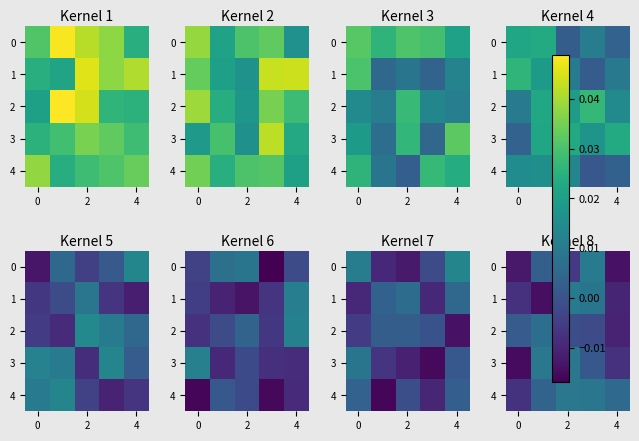

How many values in 1 are above zero?

2